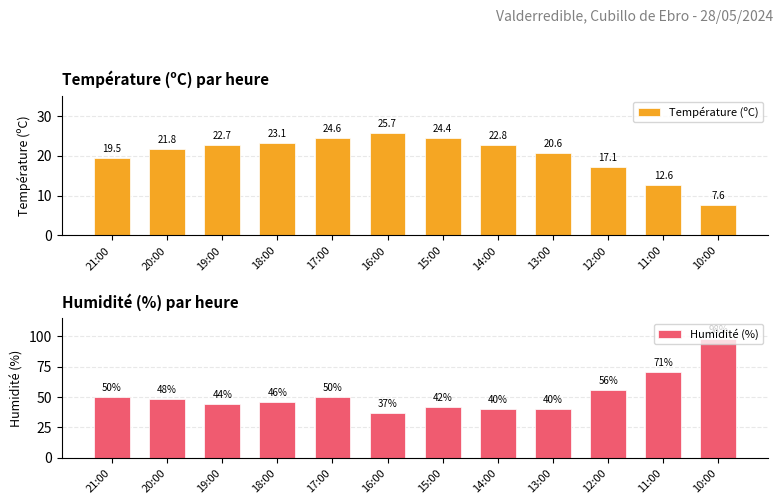

What is the difference between the Température (ºC) values at 10:00 and 19:00?

15.1